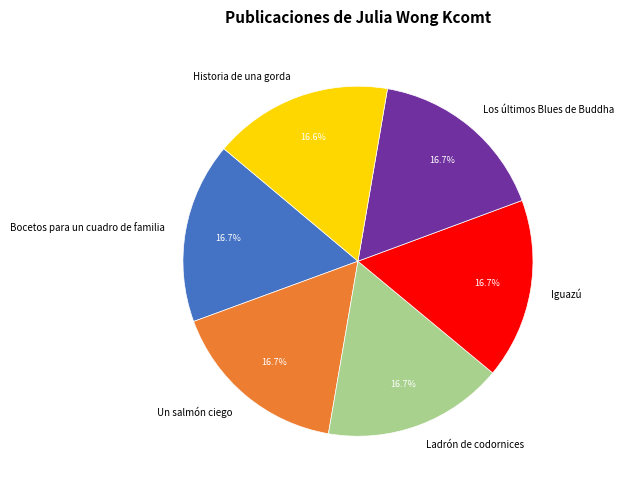

Does any single category account for the majority?

No